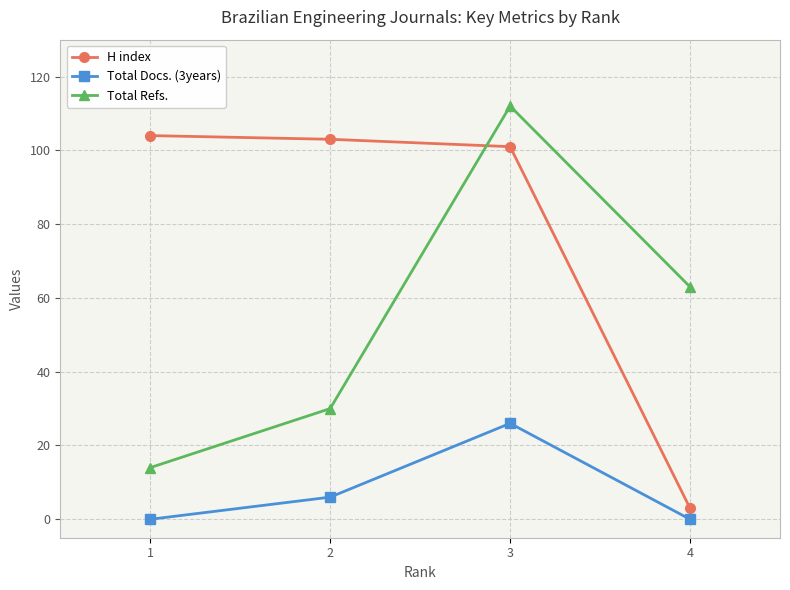

At how many categories does at least one series exceed 91?

3